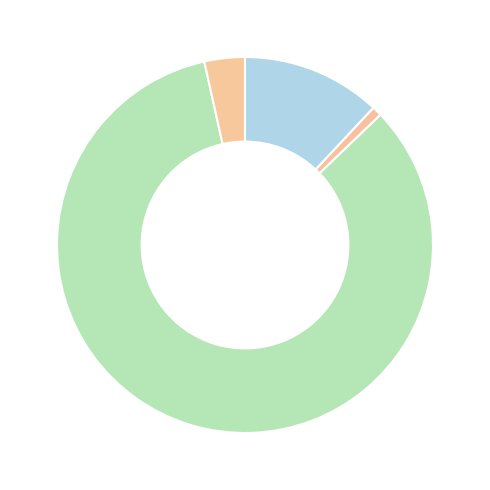

How many segments does this pie chart have?

4